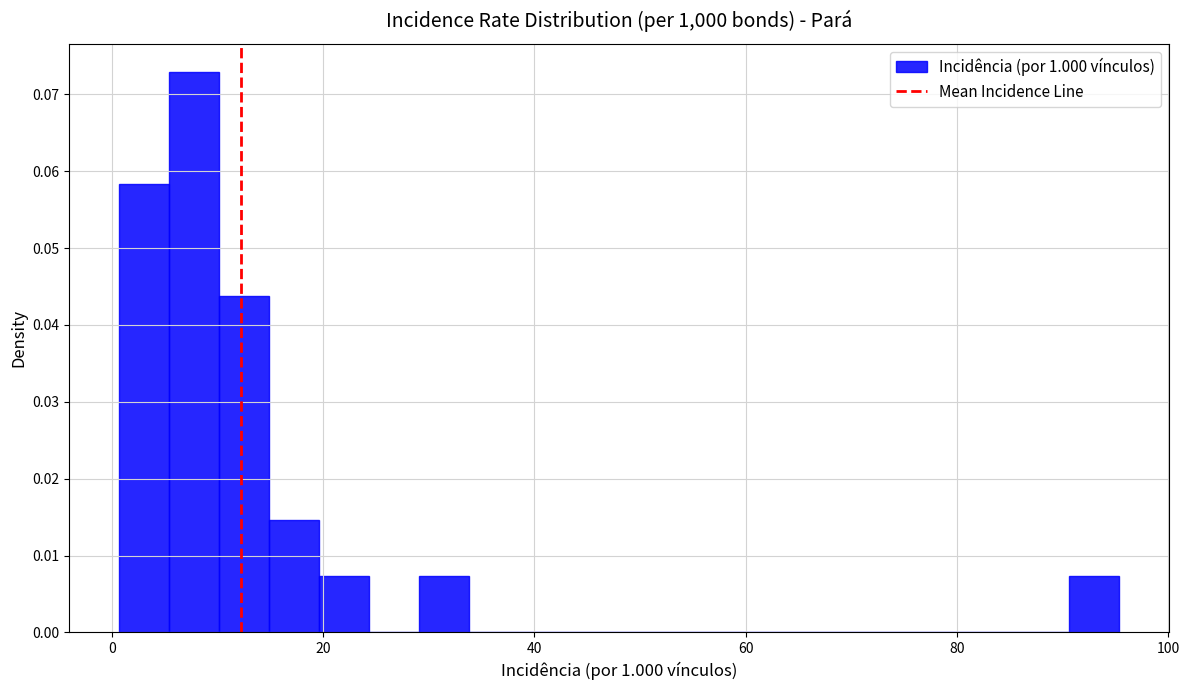

Around what value on the x-axis is the tallest bar? Give the approximate position of its centre, as read against the axis.

8